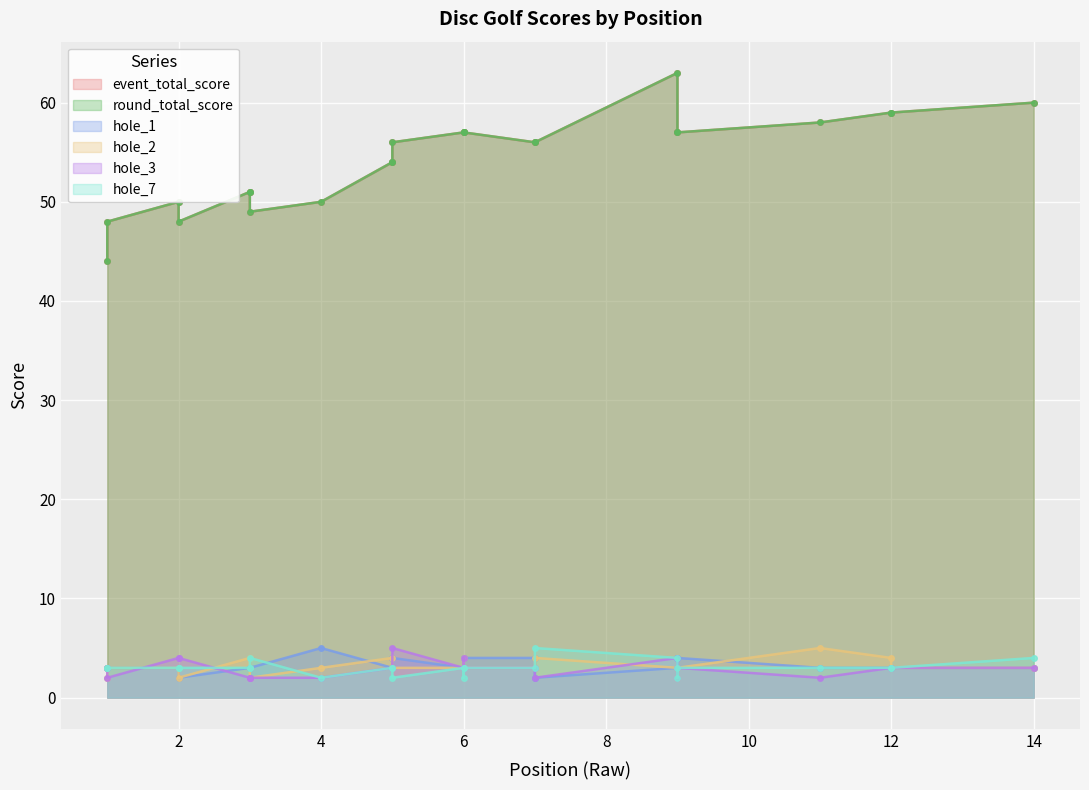

Where is hole_1 nearest to the value 3?

1